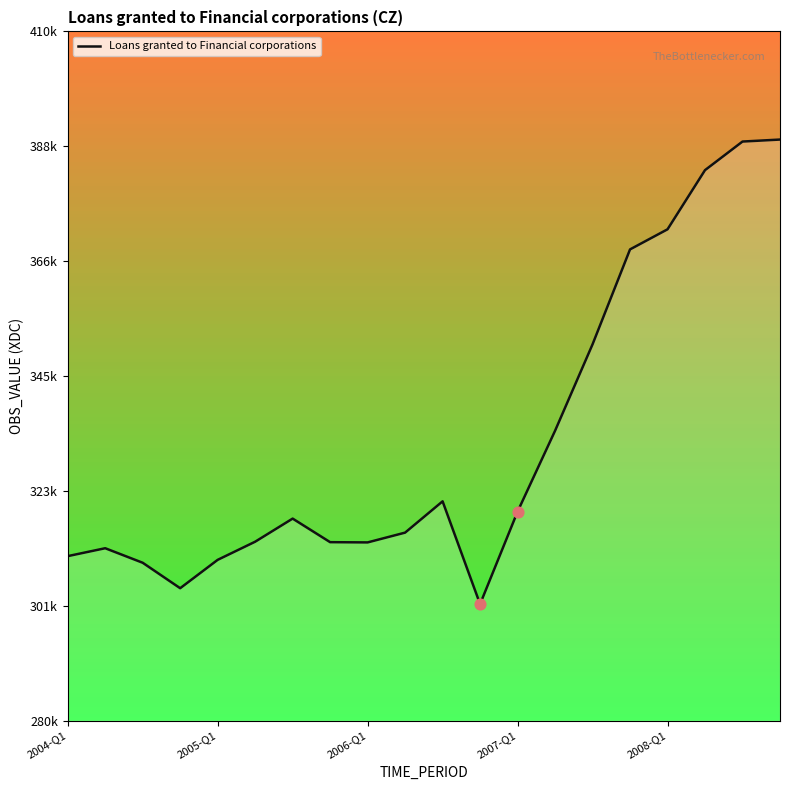

Approximately how many times larger is the value at 2007-Q1 compared to 18?

0.8